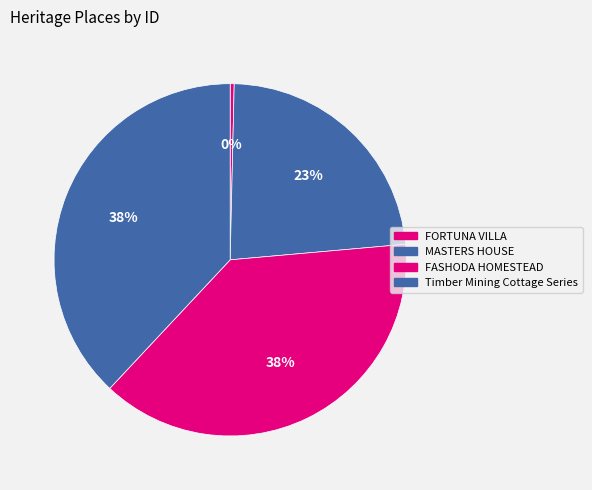

Which has a higher value, MASTERS HOUSE or Timber Mining Cottage Series?

Timber Mining Cottage Series